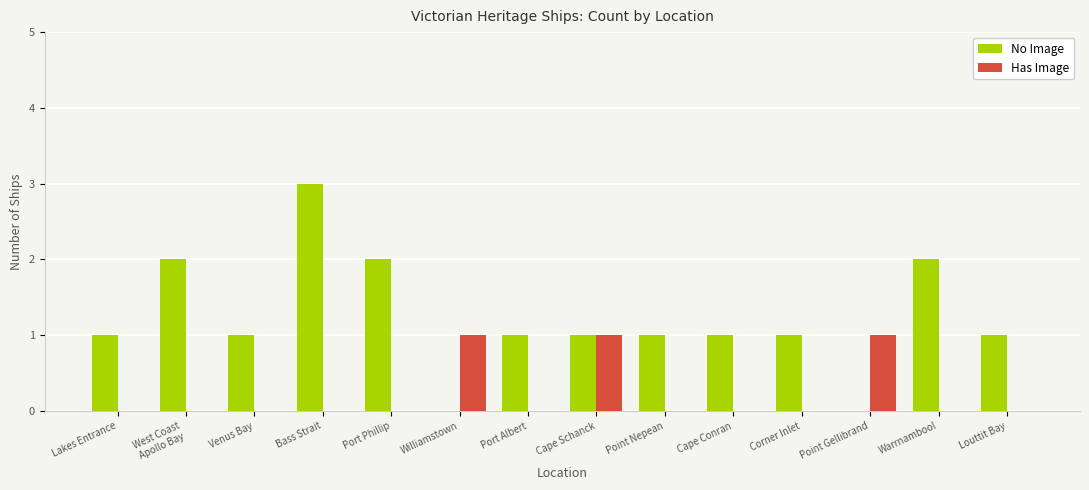

The Has Image series shows -1 at Corner Inlet. True or false?

False